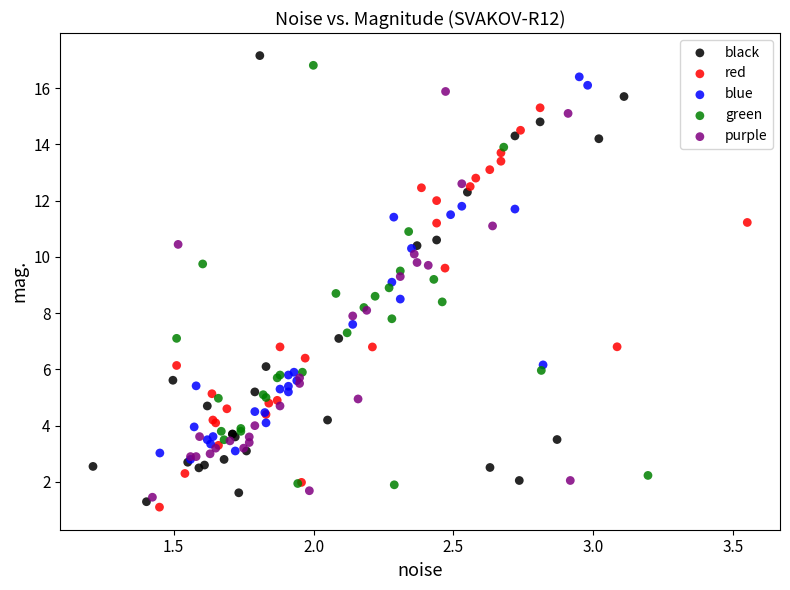

What are all the series names shown in the legend?

black, red, blue, green, purple